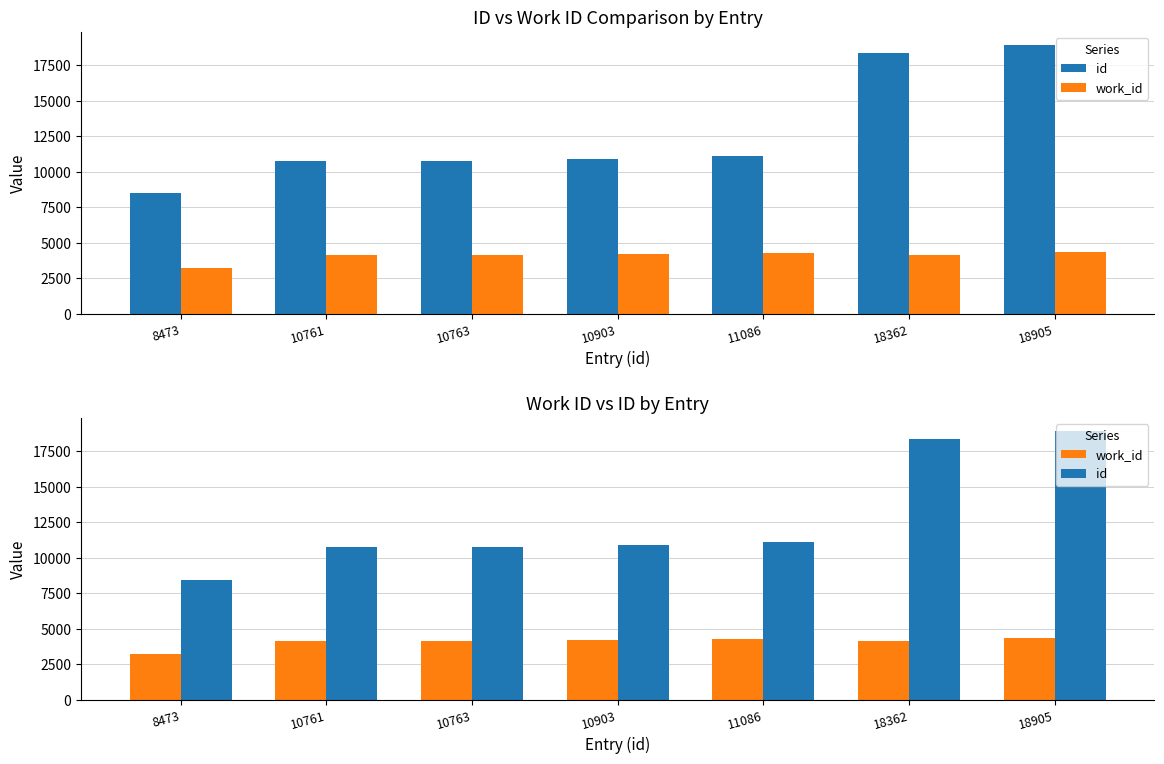

Read the work_id value at 8473, to the nearest 10.

3230